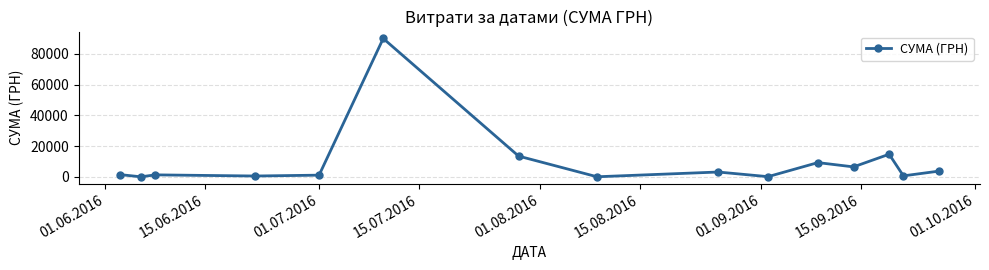

True or false: there are more than 2 points higher than both neighbors.

True